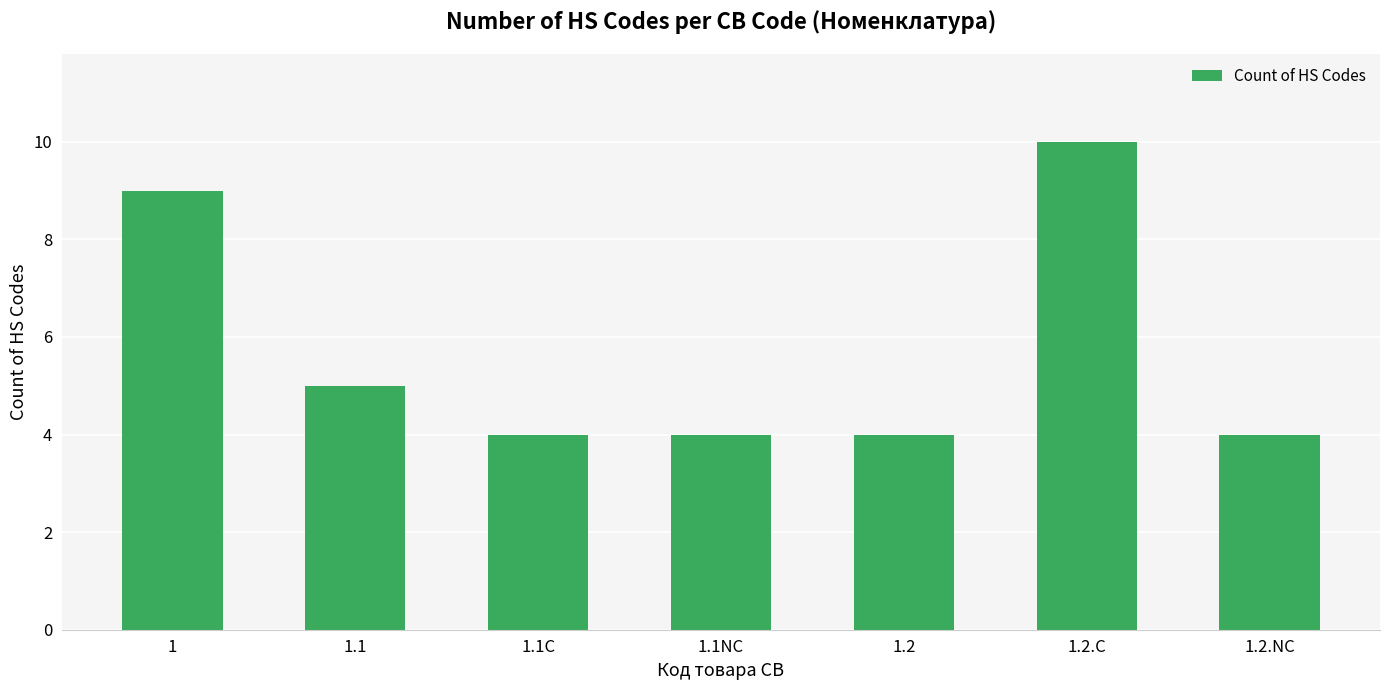

Reading right to left, extract all data points from this chart.

4	10	4	4	4	5	9